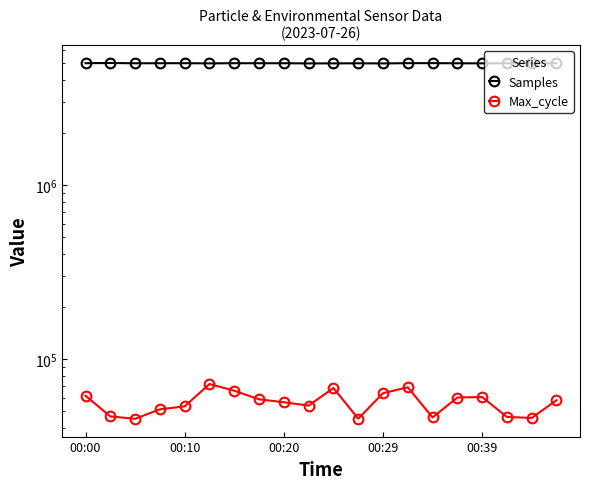

Reading left to right, list all the values displayed in this chart.

Samples: 5013686	5026729	5008763	5010961	5014279	5001879	5012332	5010672	5010807	4999140	5001438	5007109	4997636	5015403	5017050	5007616	5003034	5005429	5009923	5006694
Max_cycle: 61438	46757	45315	51376	53434	71799	65721	58639	56407	53959	68121	45385	63580	68765	46147	60046	60448	46433	45831	57913